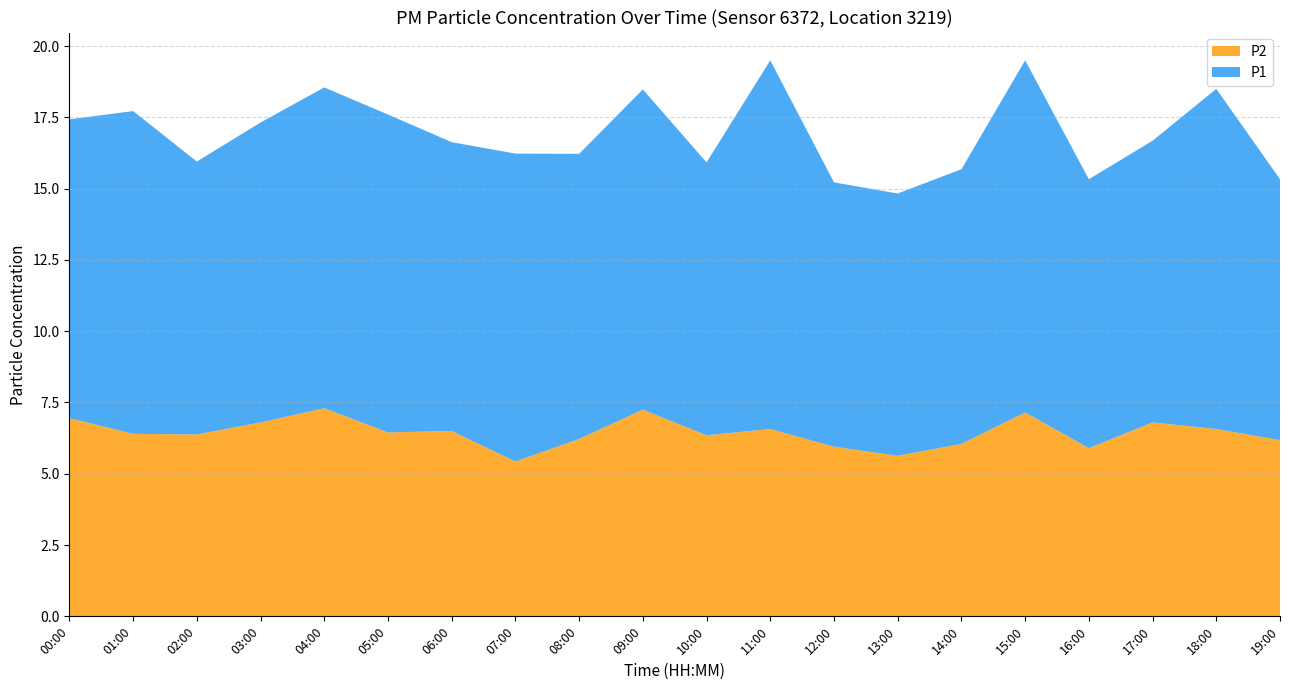

Reading left to right, what are all the values shown in this chart?

P1: 00:00=10.5	01:00=11.3	02:00=9.6	03:00=10.5	04:00=11.2	05:00=11.2	06:00=10.1	07:00=10.8	08:00=10.0	09:00=11.2	10:00=9.6	11:00=12.9	12:00=9.3	13:00=9.2	14:00=9.6	15:00=12.3	16:00=9.4	17:00=9.9	18:00=11.9	19:00=9.2
P2: 00:00=7.0	01:00=6.4	02:00=6.4	03:00=6.8	04:00=7.3	05:00=6.5	06:00=6.5	07:00=5.4	08:00=6.2	09:00=7.2	10:00=6.3	11:00=6.6	12:00=6.0	13:00=5.6	14:00=6.0	15:00=7.2	16:00=5.9	17:00=6.8	18:00=6.6	19:00=6.2